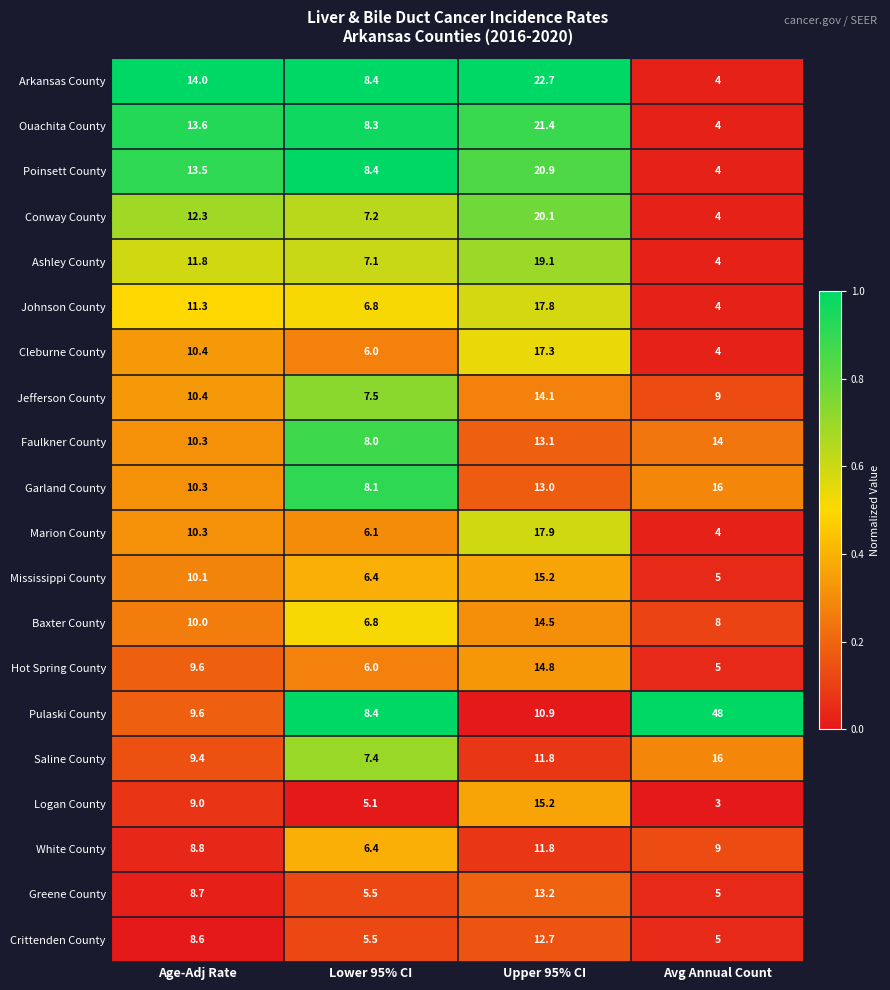

Where is Faulkner County nearest to the value 11?

Age-Adj Rate